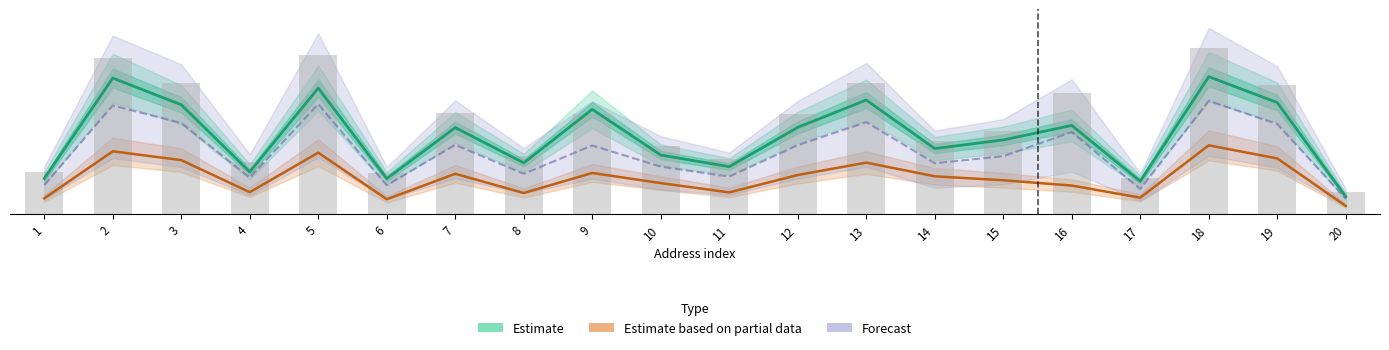

What is the spread (max minus min) of values at 9?

0.3